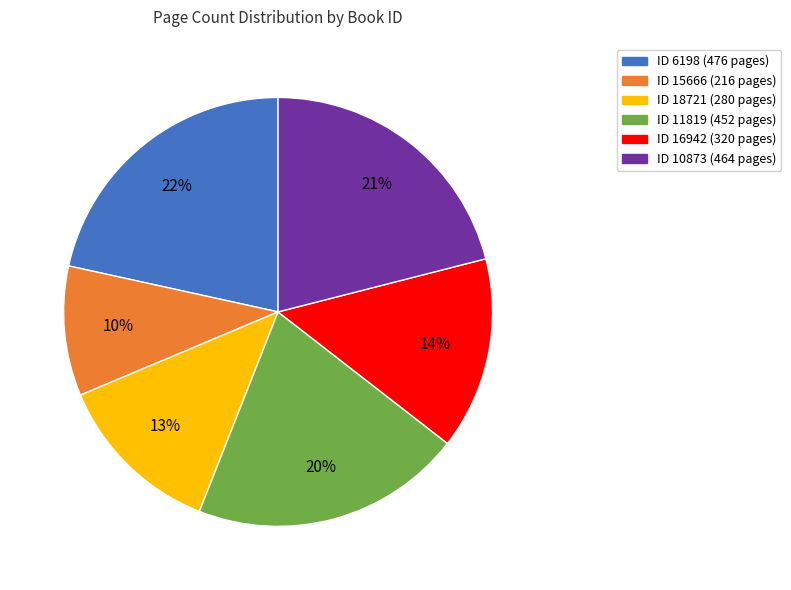

Is there a majority slice in this chart?

No